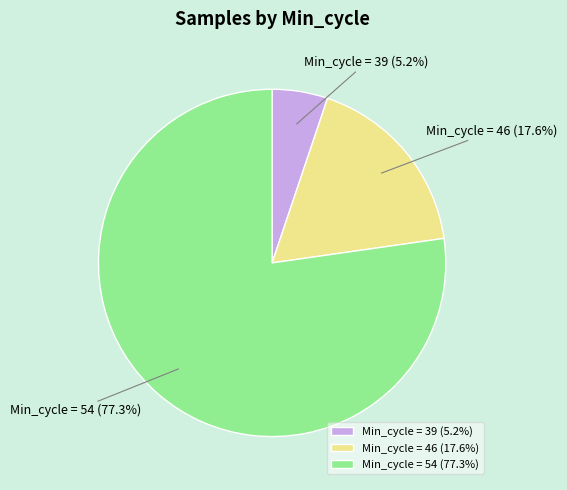

Does any single category account for the majority?

Yes